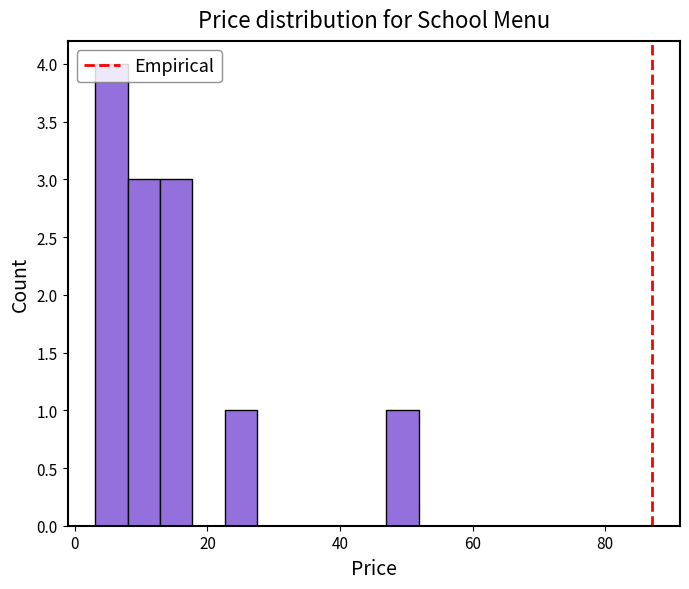

Read against the x-axis, roughly where is the centre of the tallest bar?

6